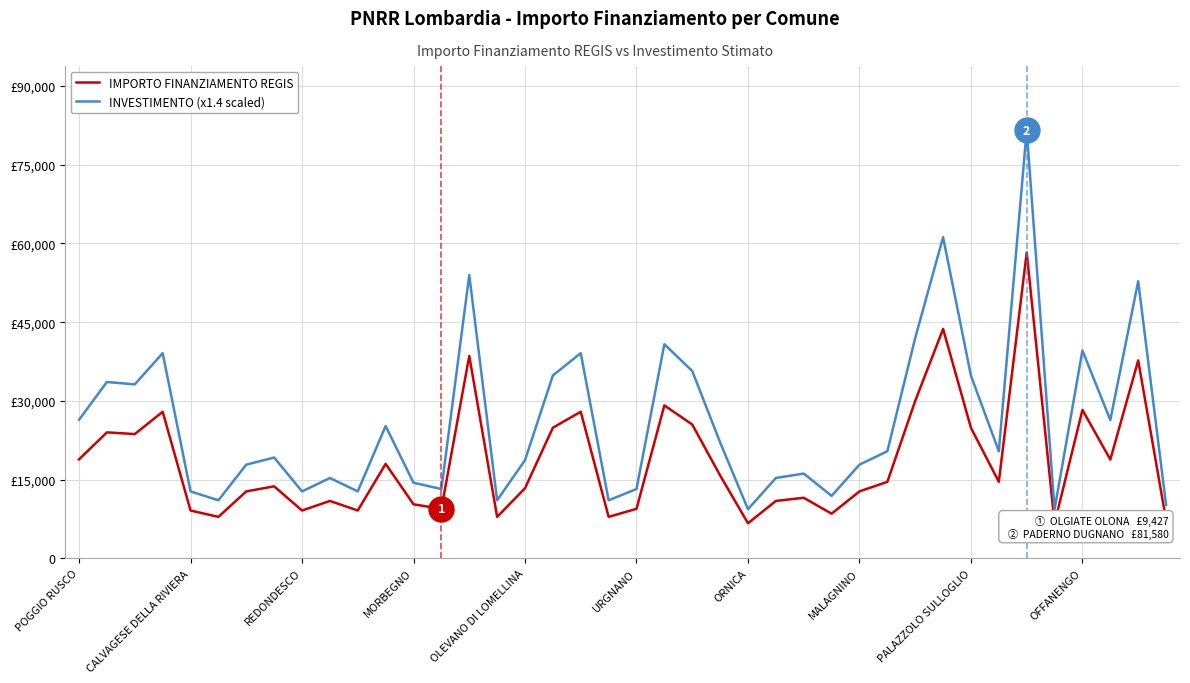

What is the minimum value shown in the chart?

6677.0